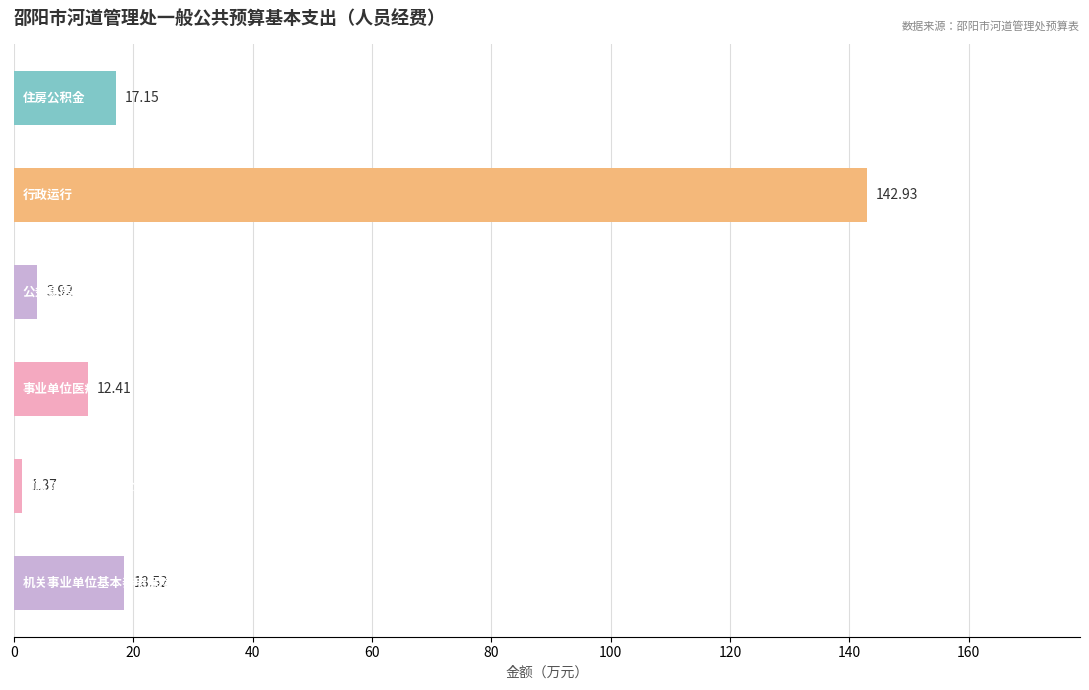

What is the sum of all values?

196.3